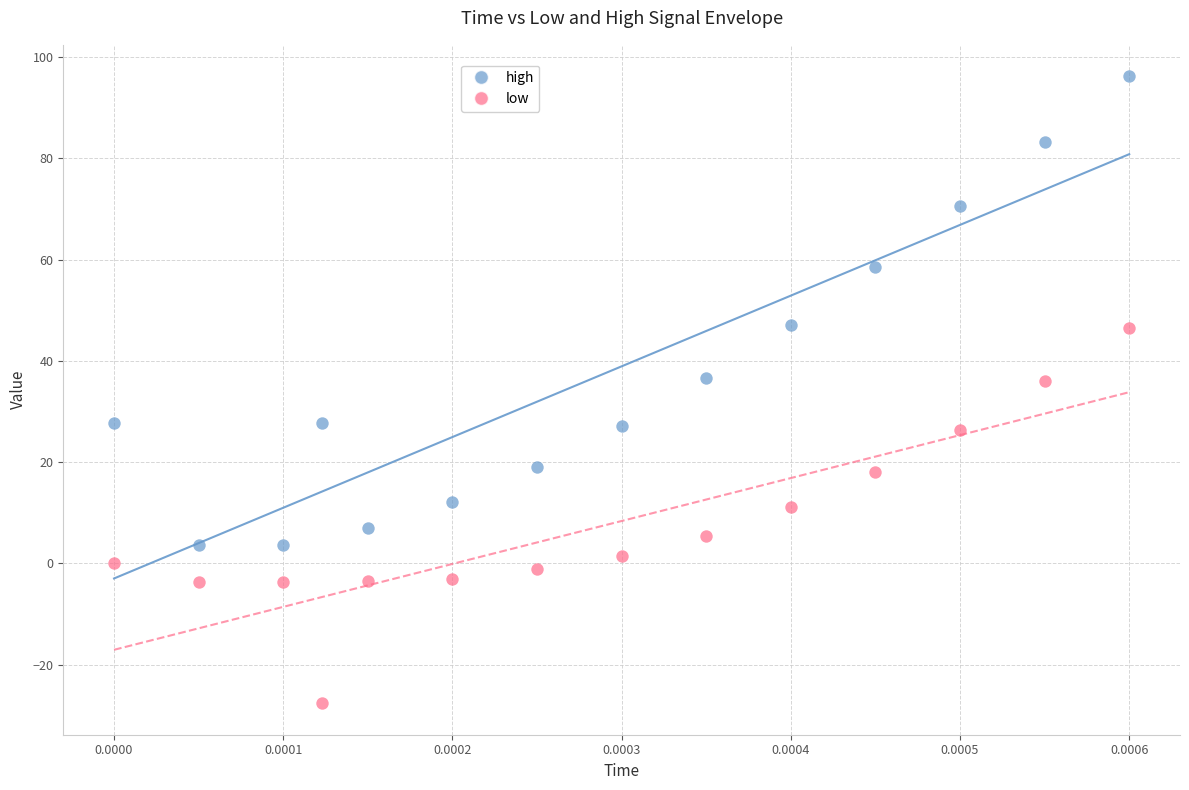

Which series contains the highest Y value?

high